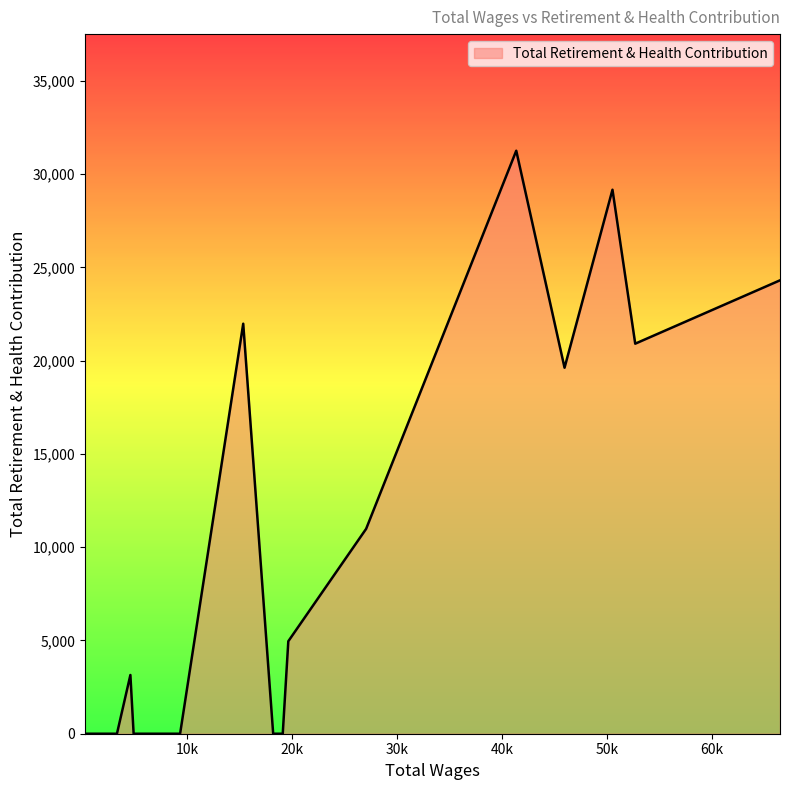

What is the difference between the maximum and minimum values?

31249